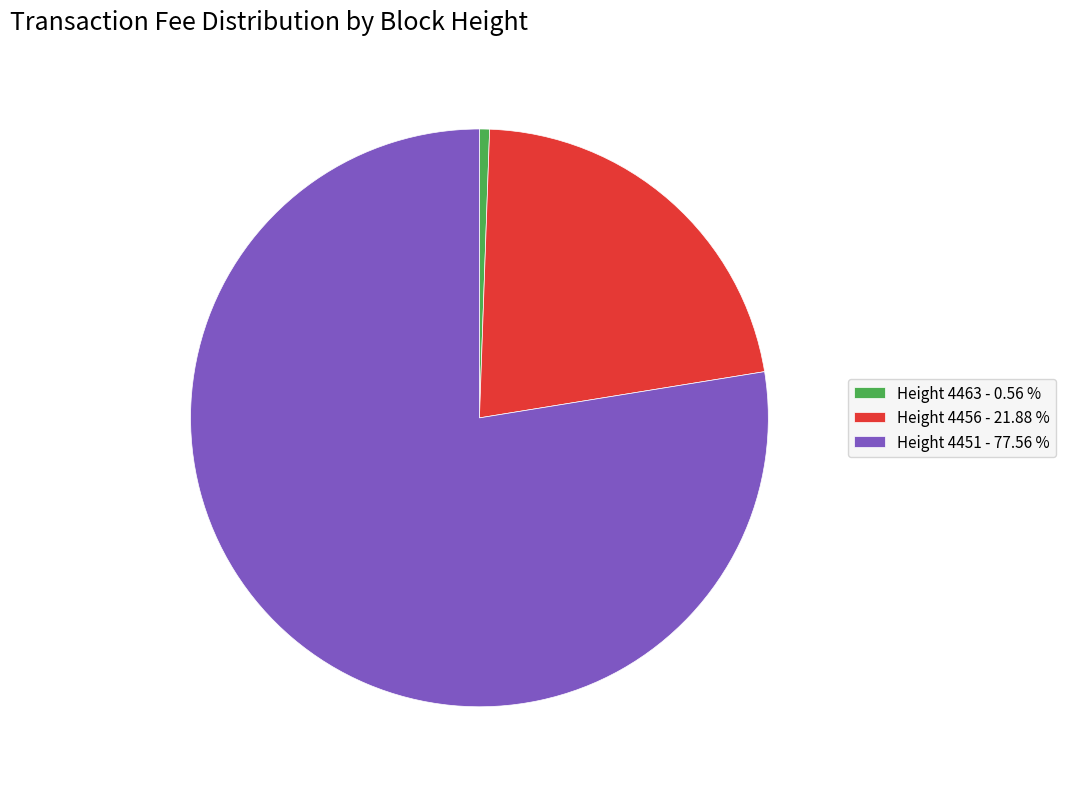

Which category accounts for the majority?

Height 4451 - 77.56 %